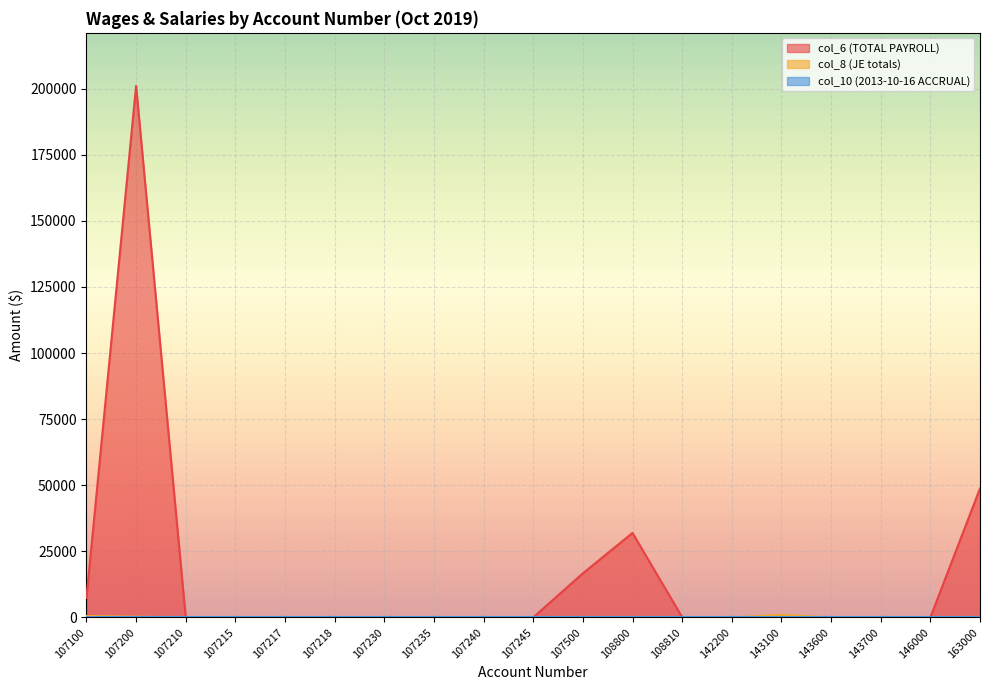

At which label is col_6 (TOTAL PAYROLL) closest to 100499?

163000